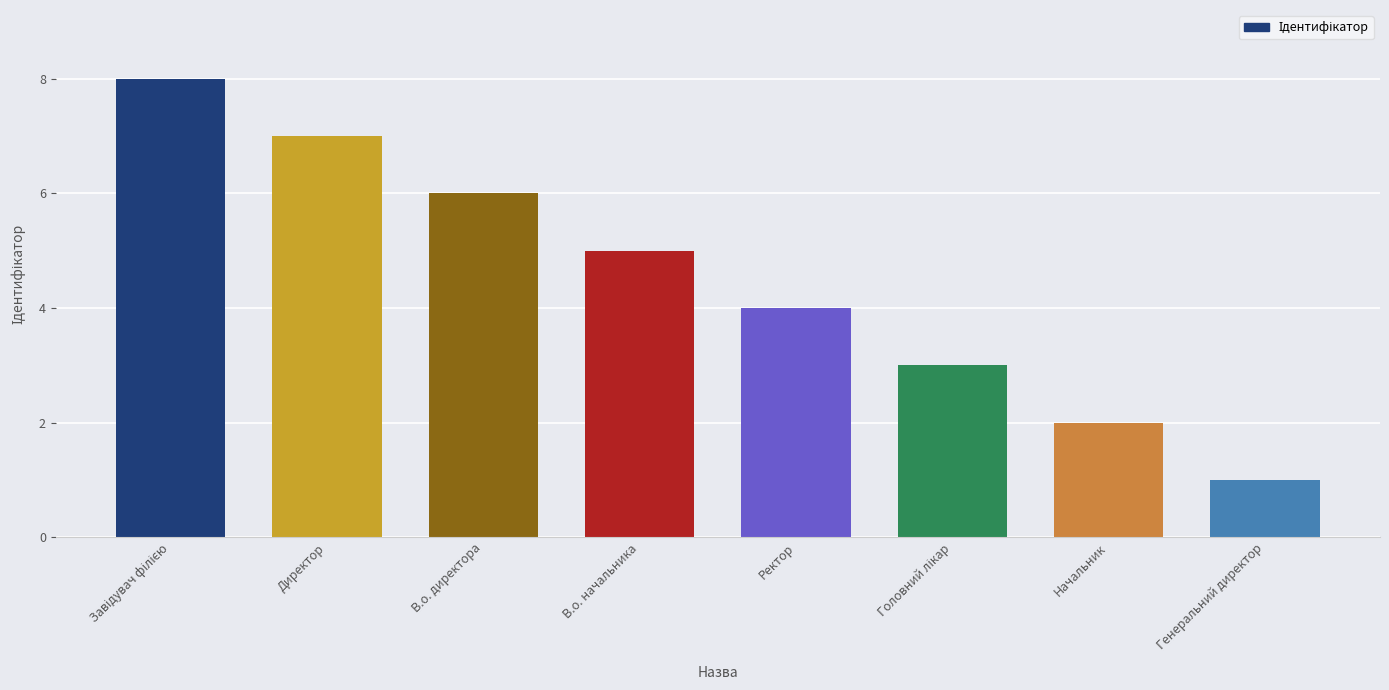

How many bars are there in total?

8